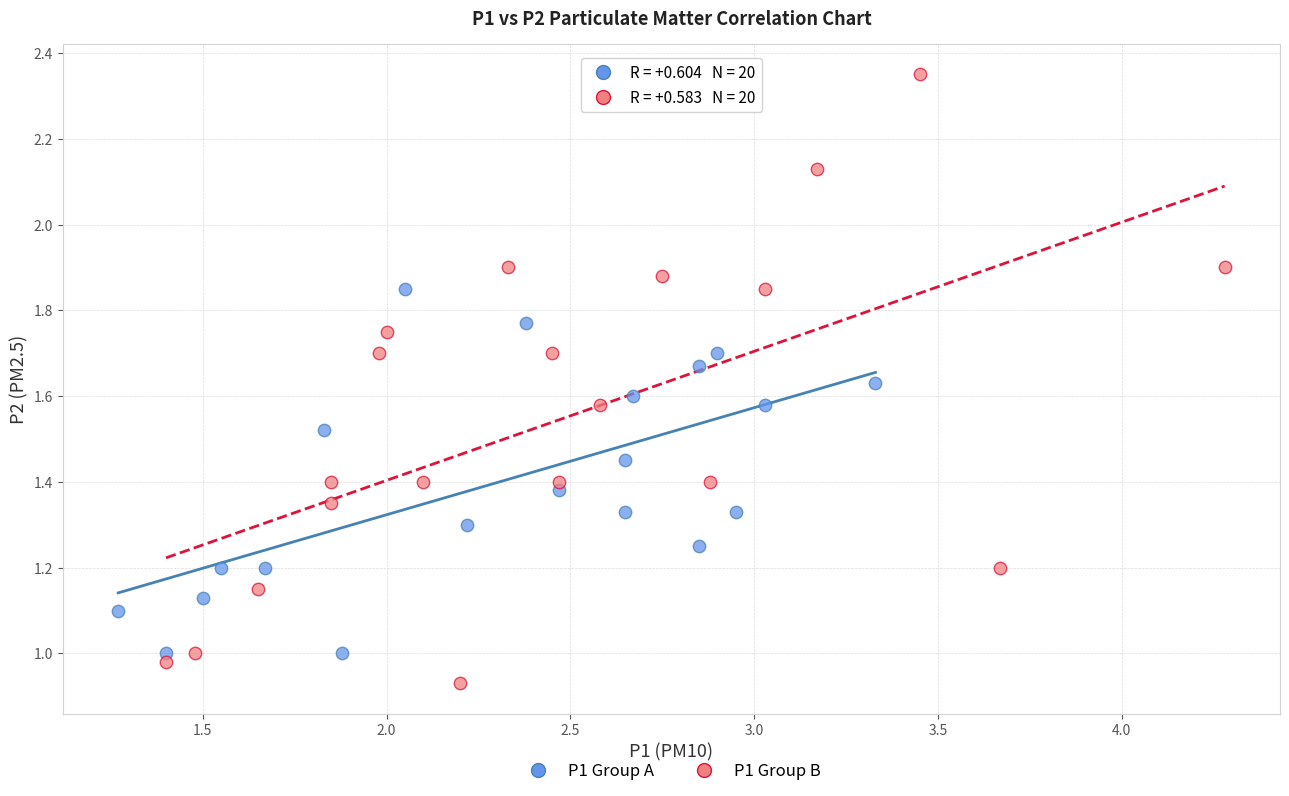

What are all the series names shown in the legend?

P1 Group A, P1 Group B